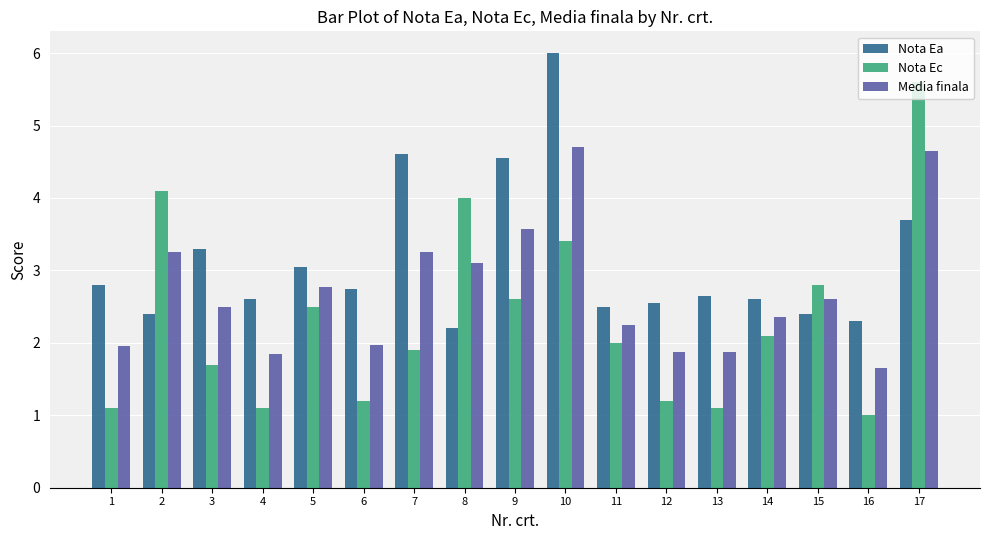

Rank the series by their average value, from lowest to highest.

Nota Ec, Media finala, Nota Ea